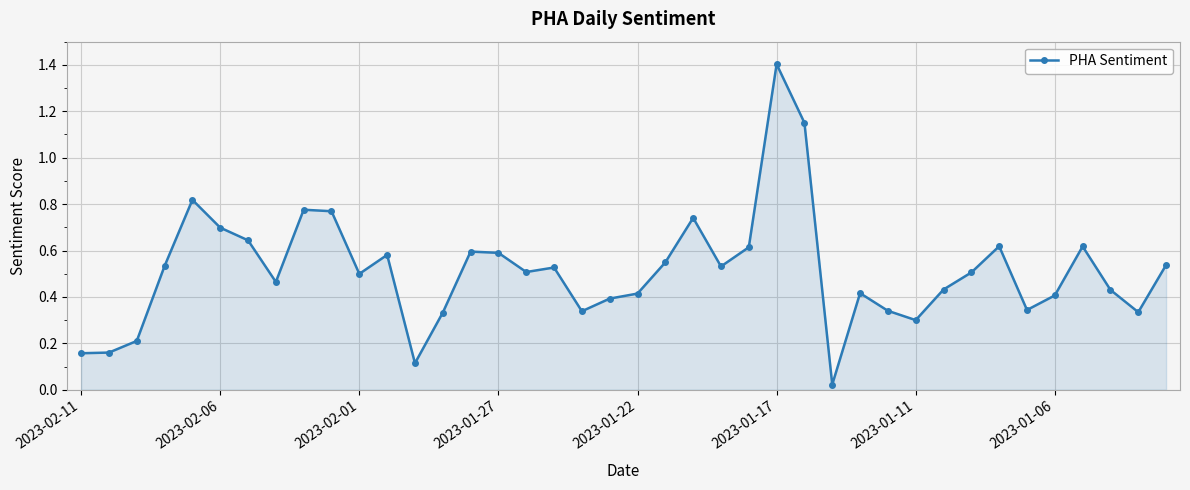

What is the difference between the second highest and second lowest values?

1.0